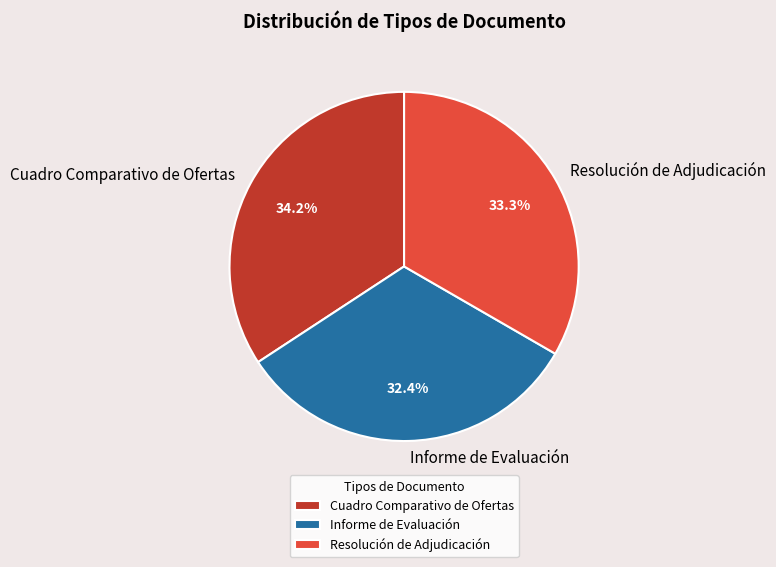

How many segments does this pie chart have?

3